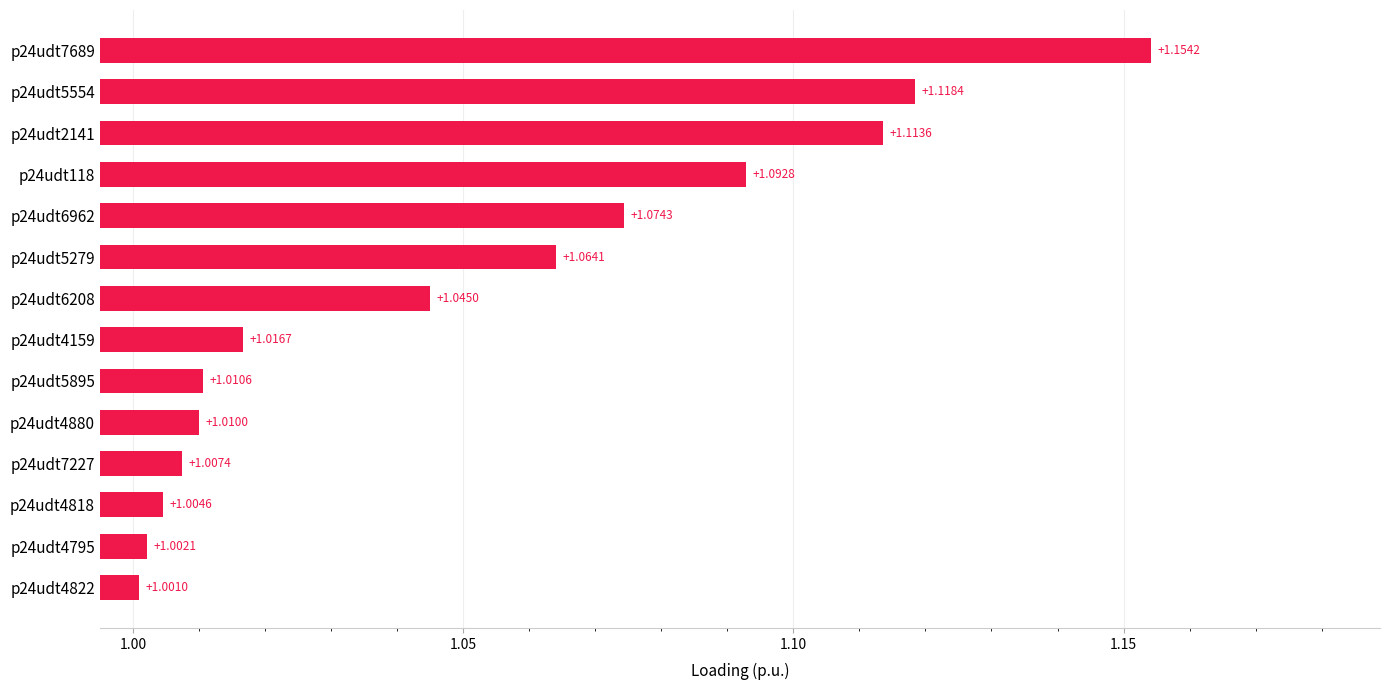

List the labels in order of value, largest first.

p24udt7689, p24udt5554, p24udt2141, p24udt118, p24udt6962, p24udt5279, p24udt6208, p24udt4159, p24udt5895, p24udt4880, p24udt7227, p24udt4818, p24udt4795, p24udt4822